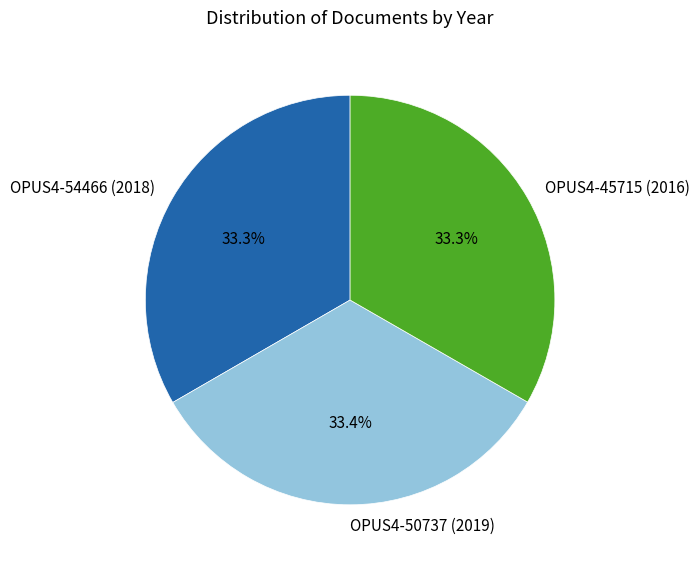

The OPUS4-50737 (2019) slice represents 45% of the pie. True or false?

False